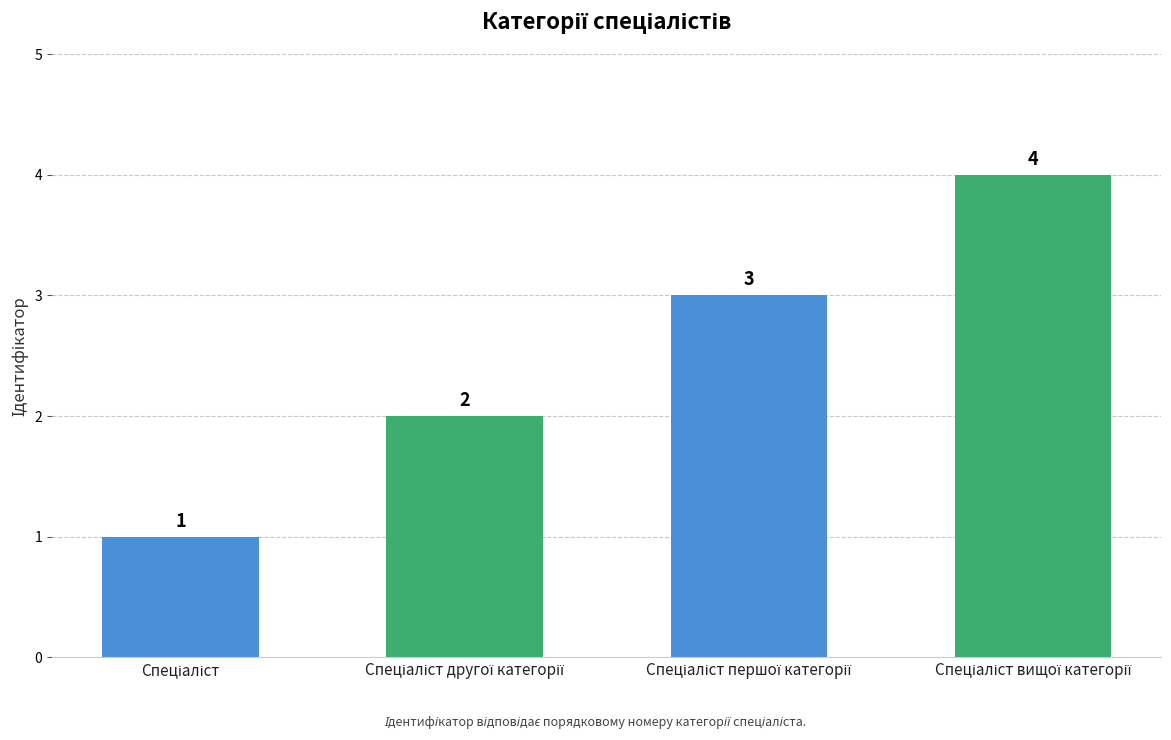

What is the value of the 1st bar from the left?

1